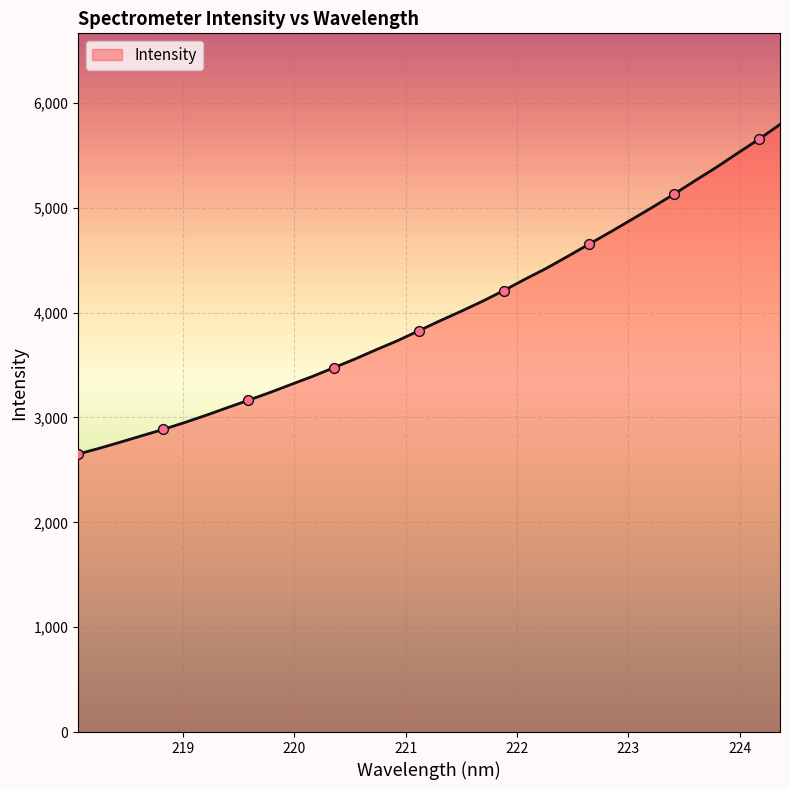

What is the maximum value shown in the chart?

5794.7